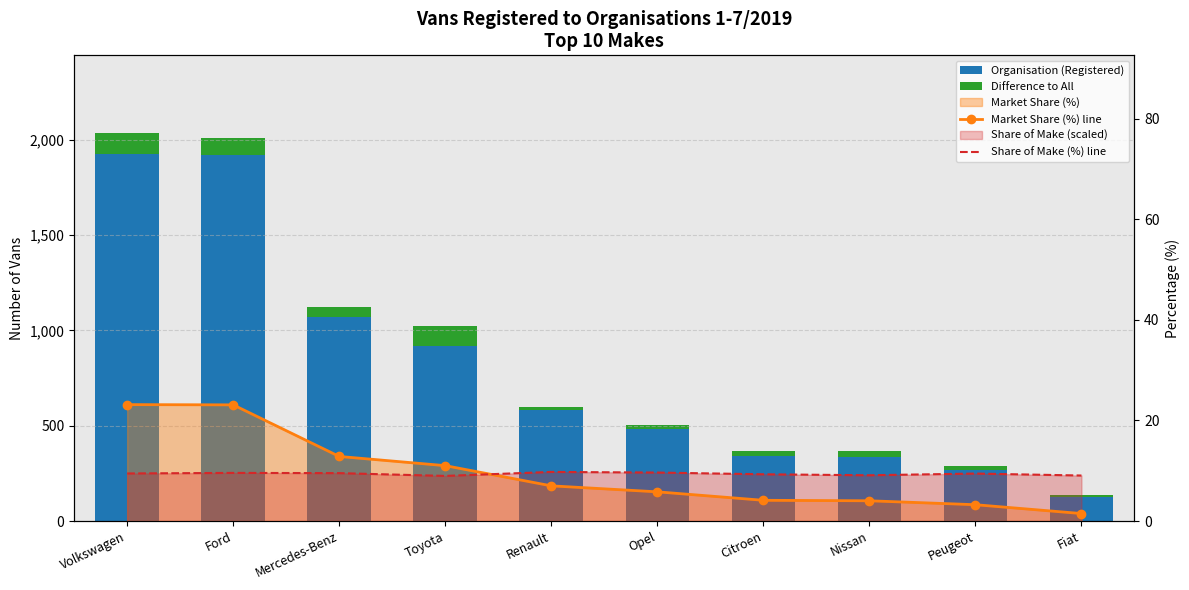

Is it true that Market Share (%) line equals 3.2 at Peugeot?

True